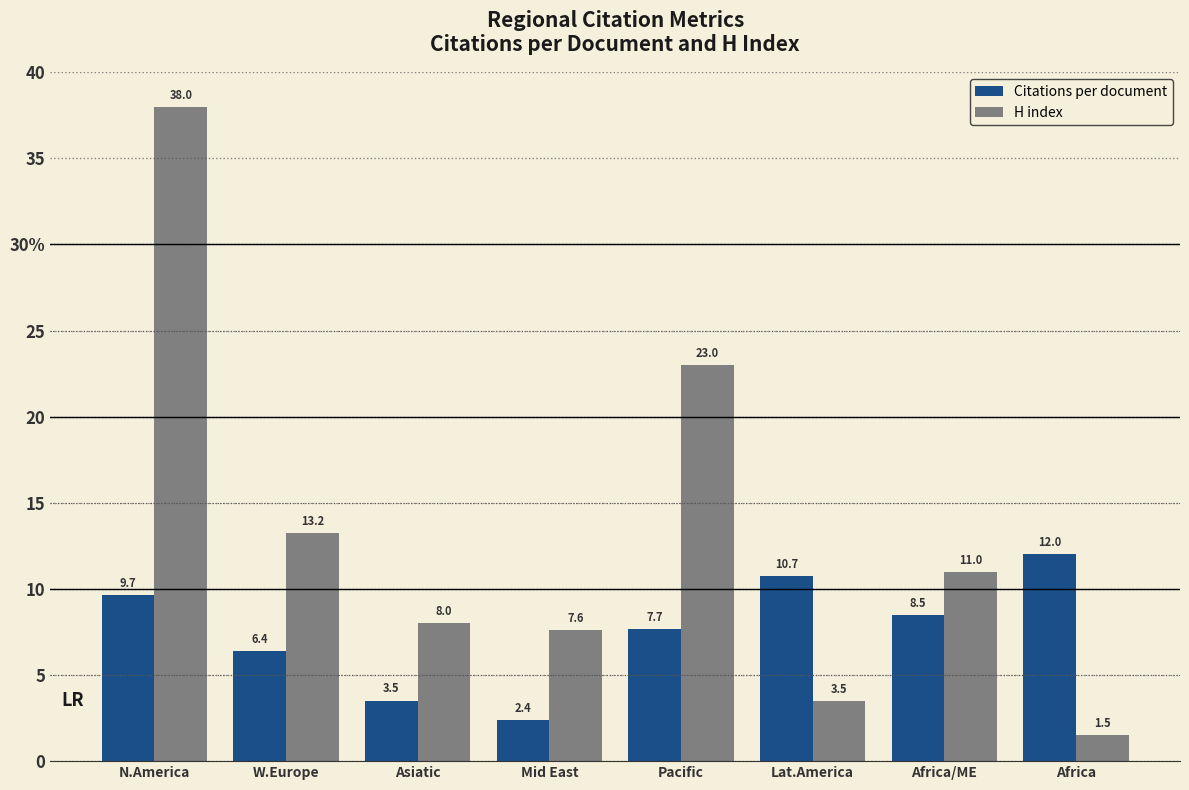

The value of Citations per document at Africa/ME is 13.3. True or false?

False